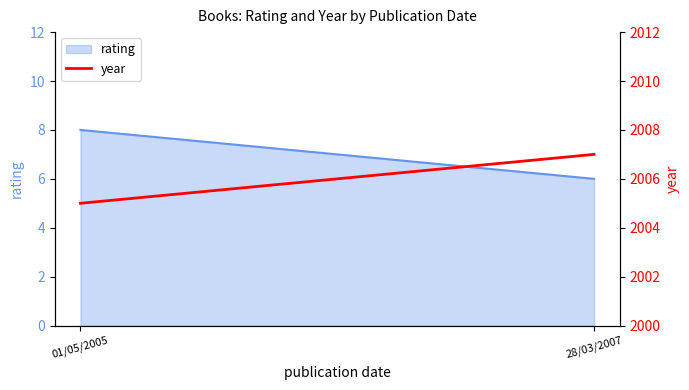

How many data points does each series have?

2